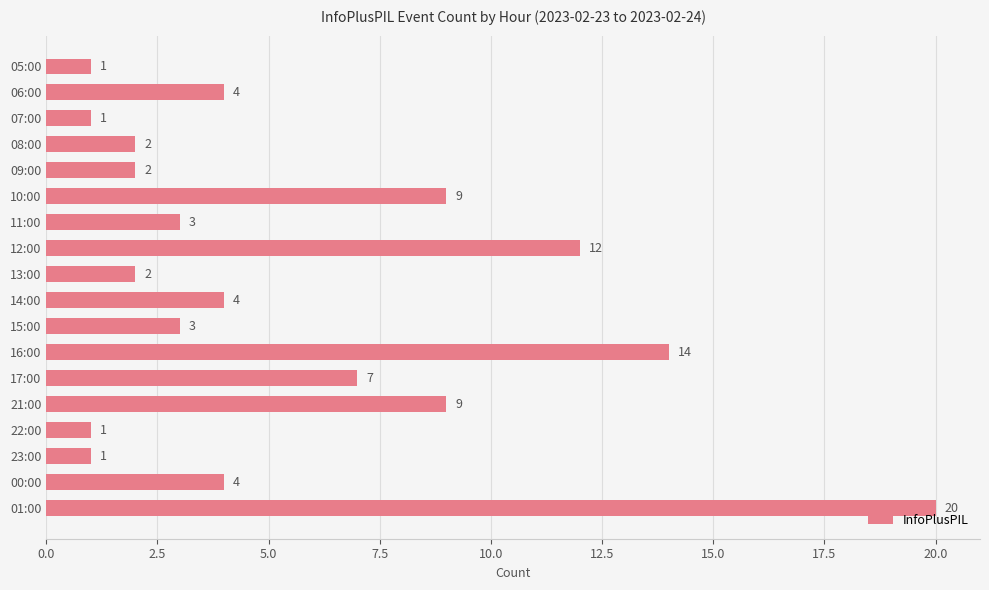

What is the difference between the second highest and minimum values?

13